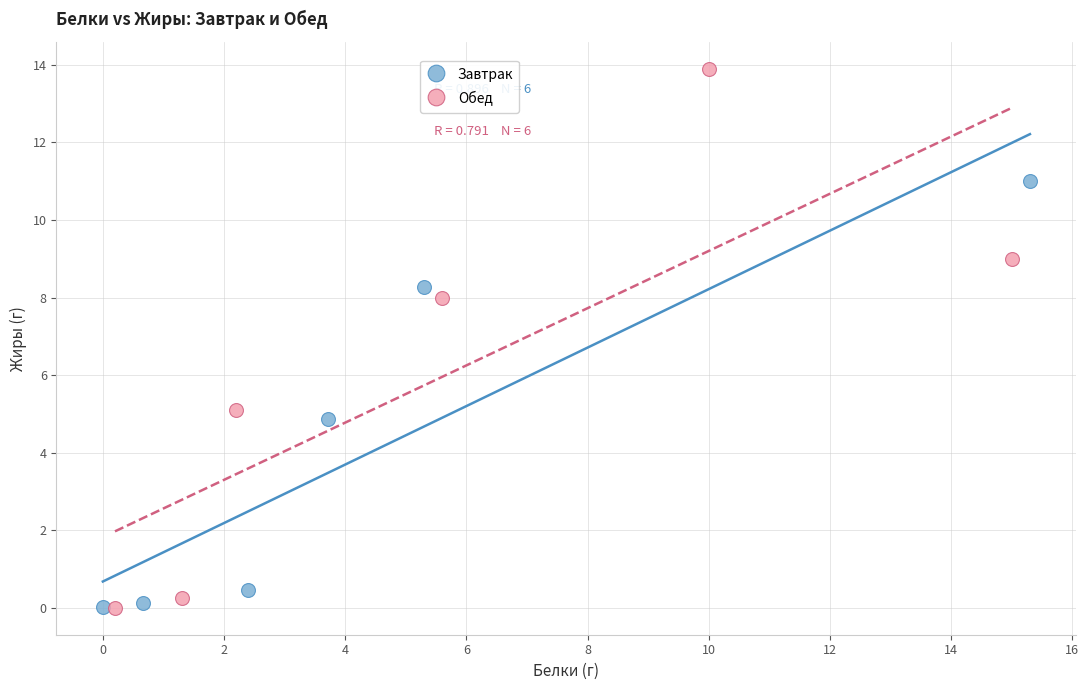

Which series reaches the maximum Y coordinate?

Обед